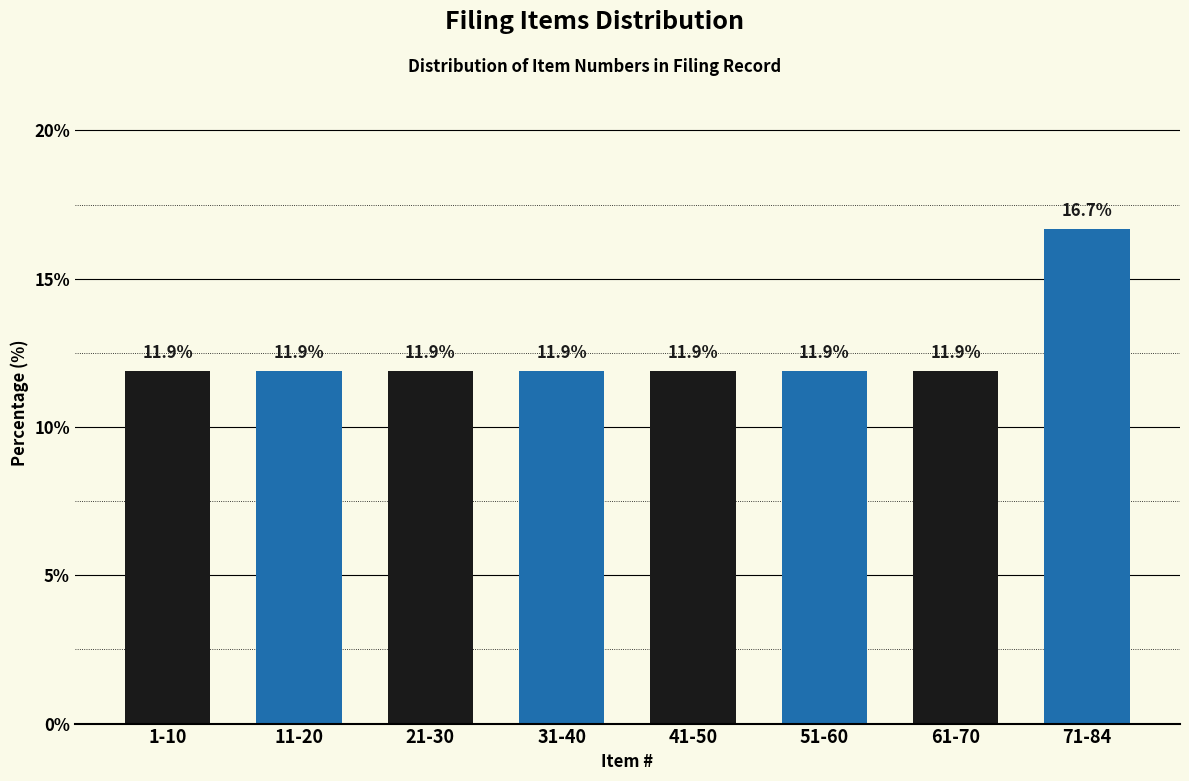

Reading left to right, what are all the values shown in this chart?

1-10=11.9	11-20=11.9	21-30=11.9	31-40=11.9	41-50=11.9	51-60=11.9	61-70=11.9	71-84=16.7